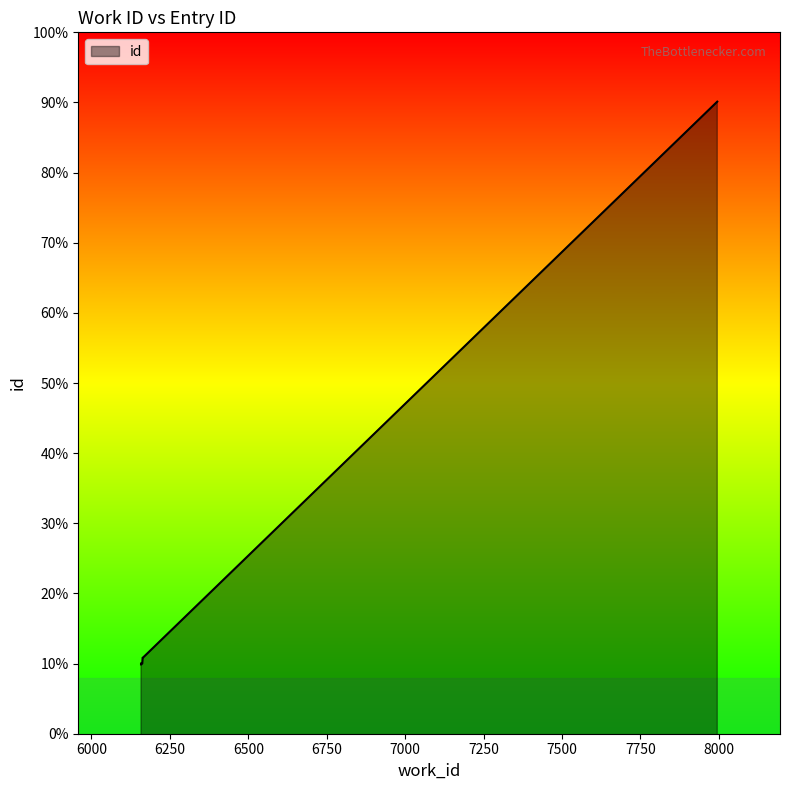

Does the chart have visible grid lines?

No